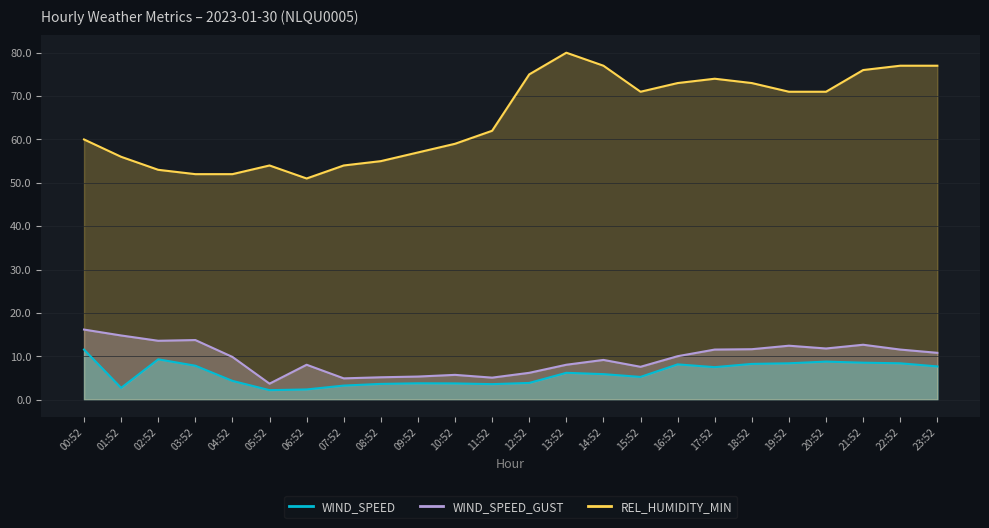

Is it true that WIND_SPEED equals 8.4 at 19:52?

True